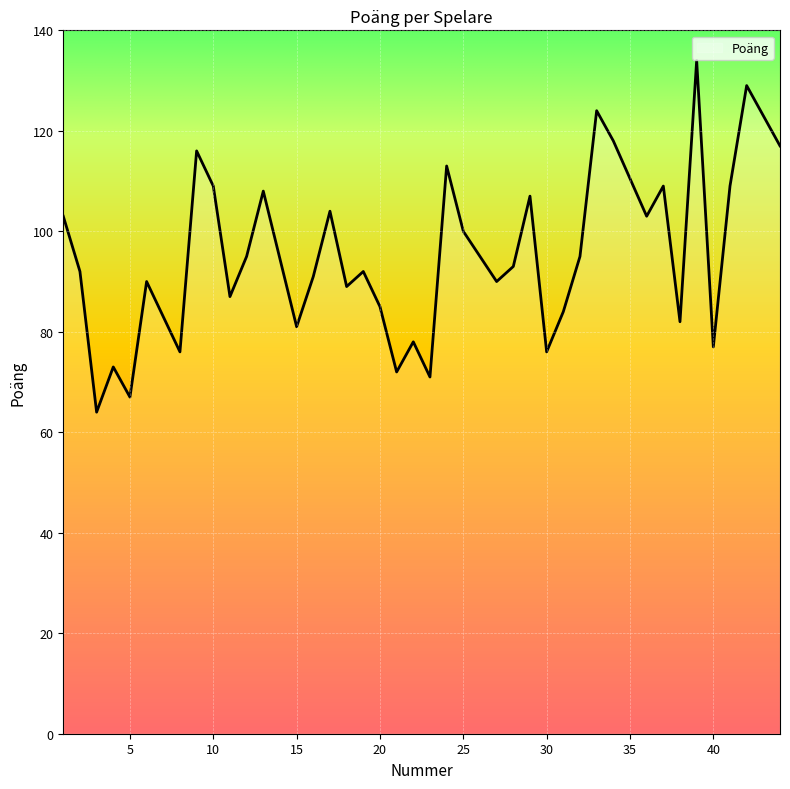

What is the difference between the maximum and minimum values?

70